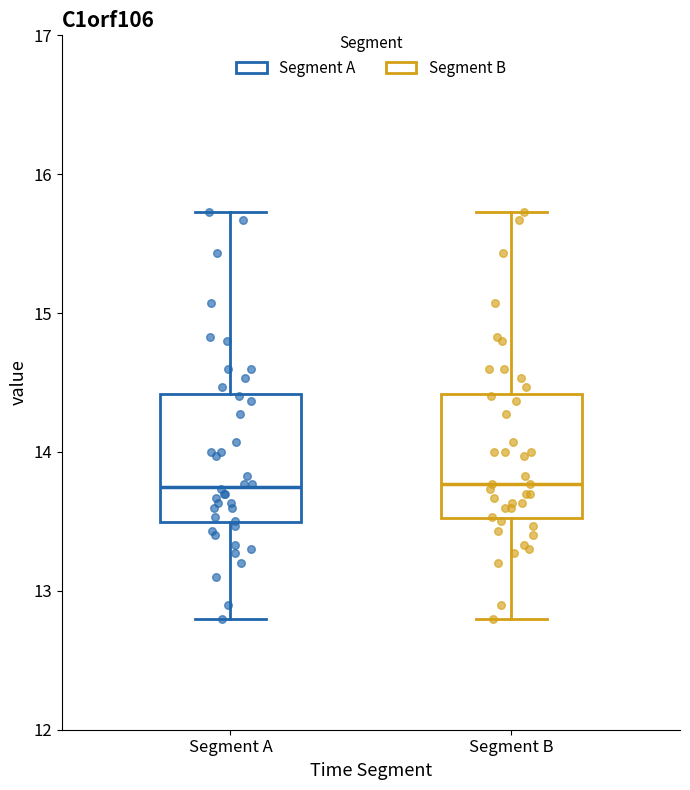

Where does the lower whisker of the box for Segment A end on the y-axis? The values are not printed on the chart, so give them approximately, as read against the axis.

12.8